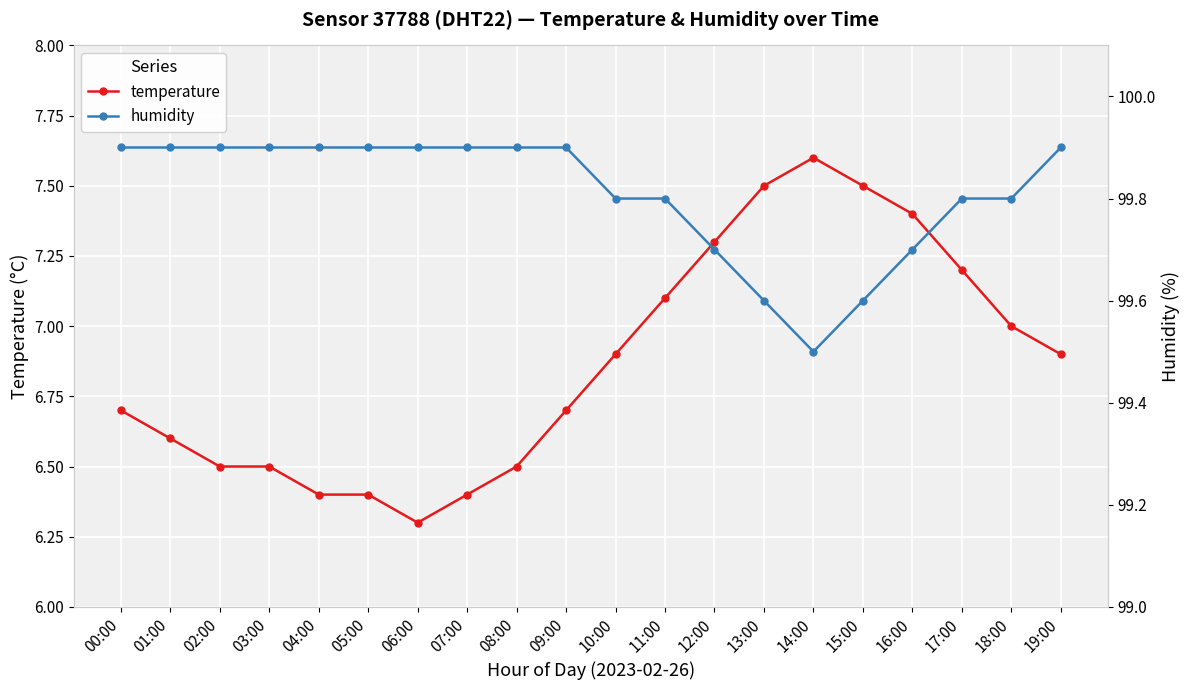

True or false: temperature has more than 2 points higher than both neighbors.

False